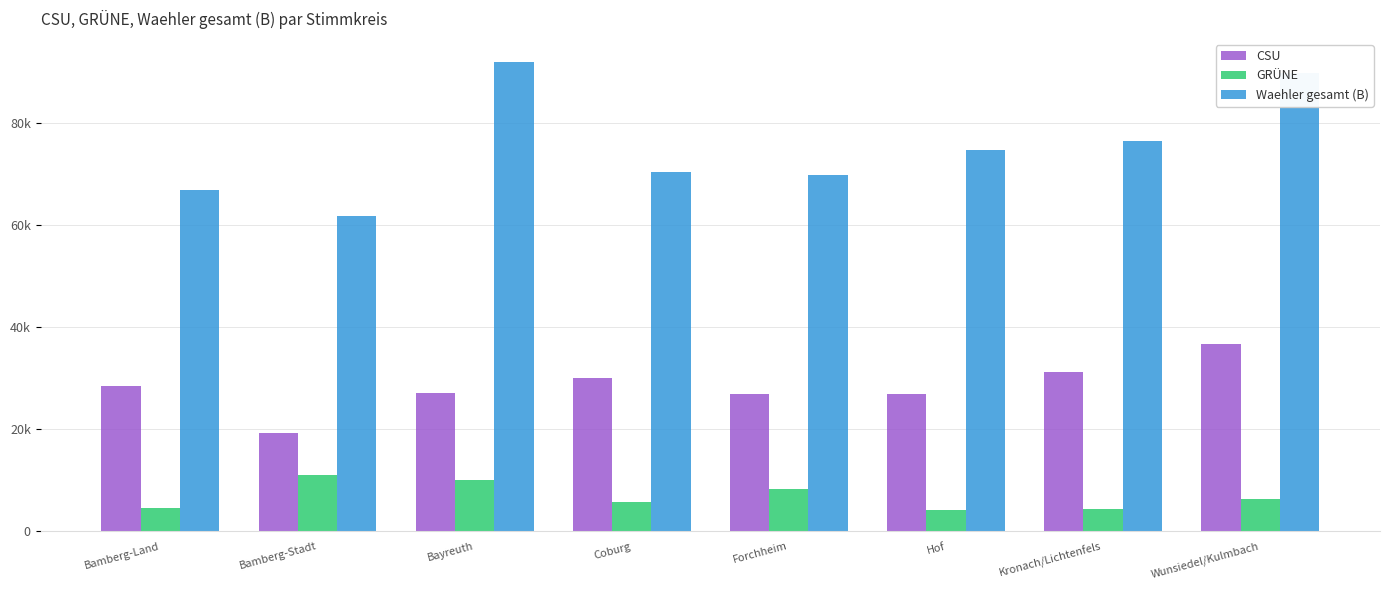

Are the bars grouped side by side (vs. stacked)?

Yes